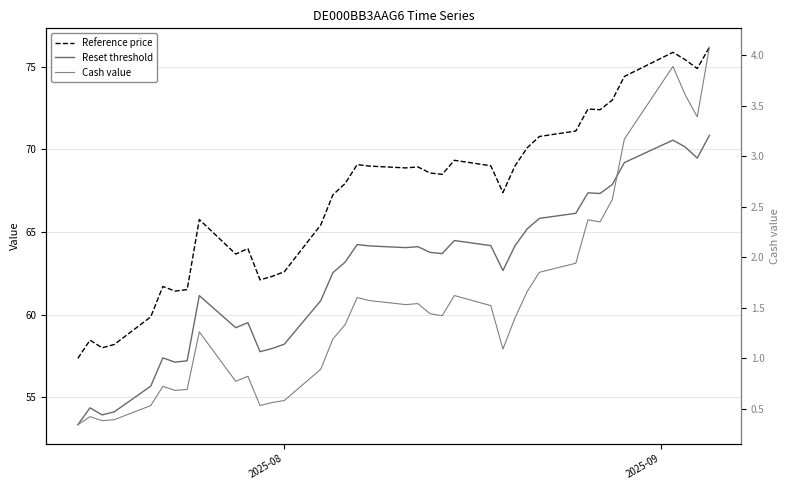

True or false: Reference price and Cash value intersect in this chart.

False